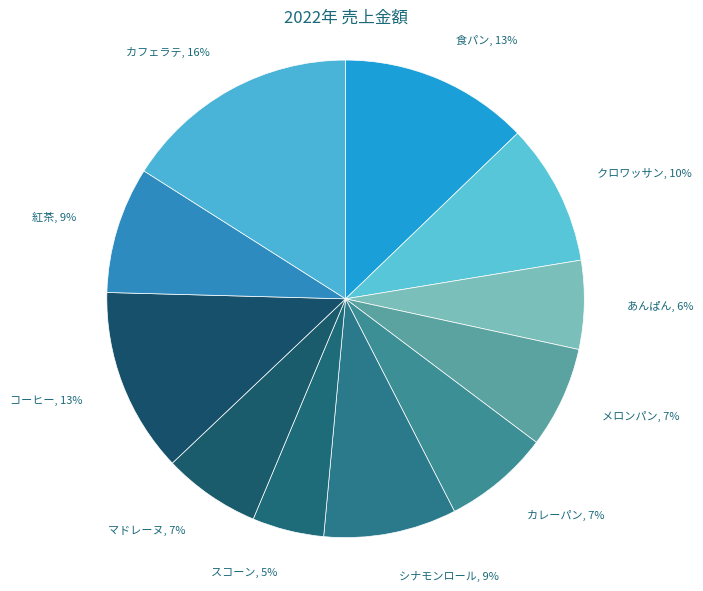

Rank the categories by value from lowest to highest.

スコーン, あんぱん, マドレーヌ, メロンパン, カレーパン, 紅茶, シナモンロール, クロワッサン, コーヒー, 食パン, カフェラテ